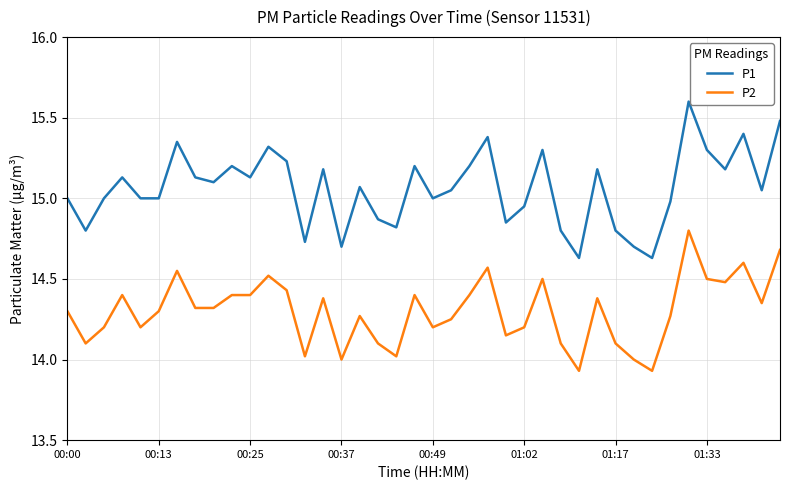

Which series has the widest spread of values?

P1